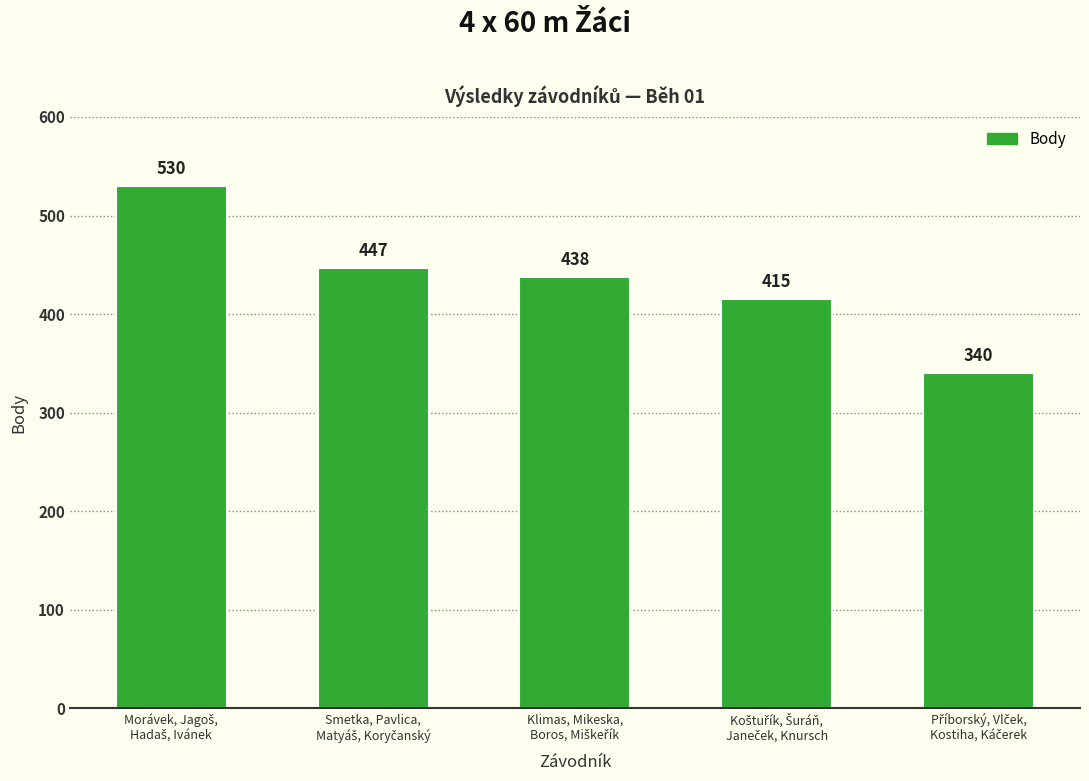

What is the maximum value shown in the chart?

530